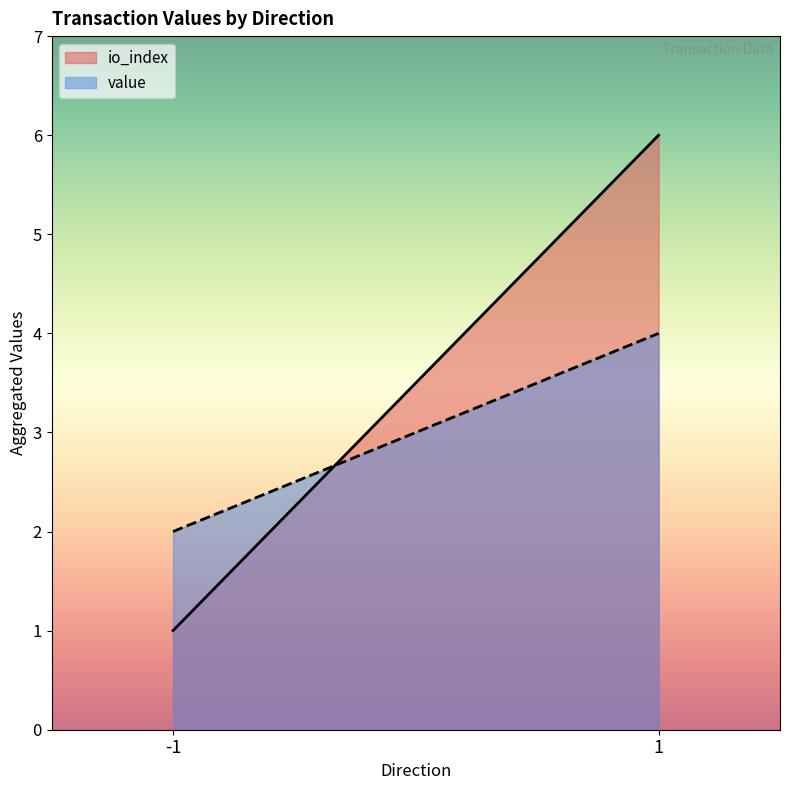

Which series changed the most between -1 and 1?

io_index